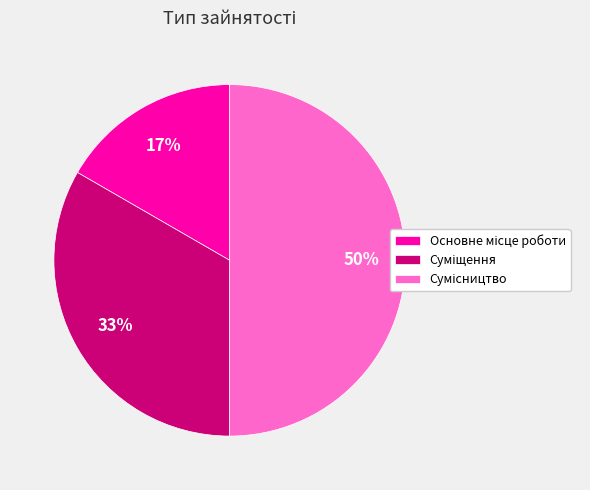

To the nearest percent, what is the difference between the largest and smallest slice percentages?

33%